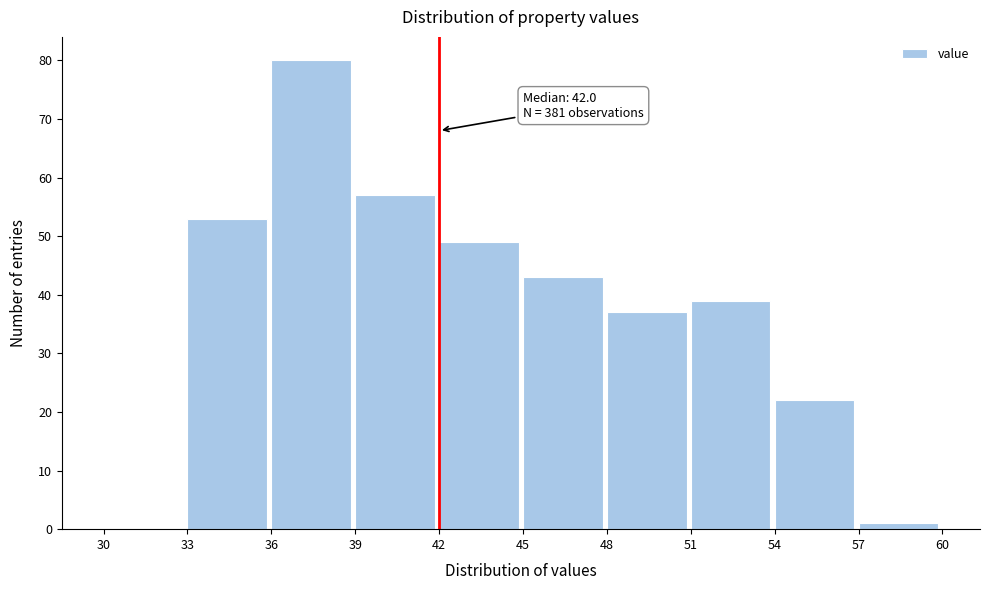

Over which range of the x-axis is the bar tallest?

36 to 39